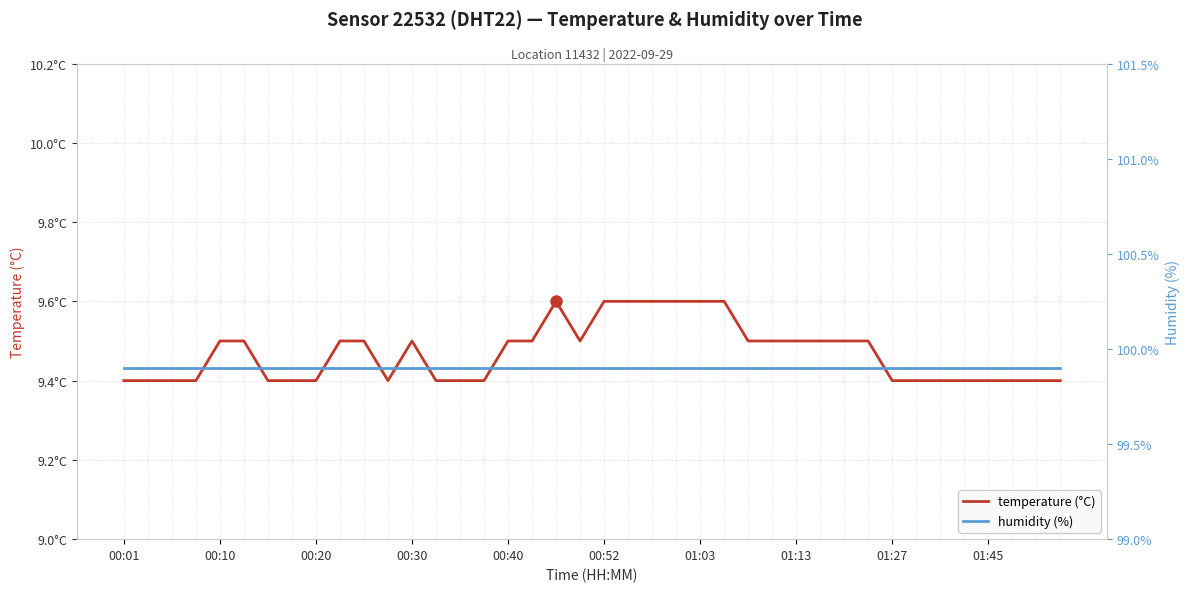

How many distinct data groups are displayed?

2